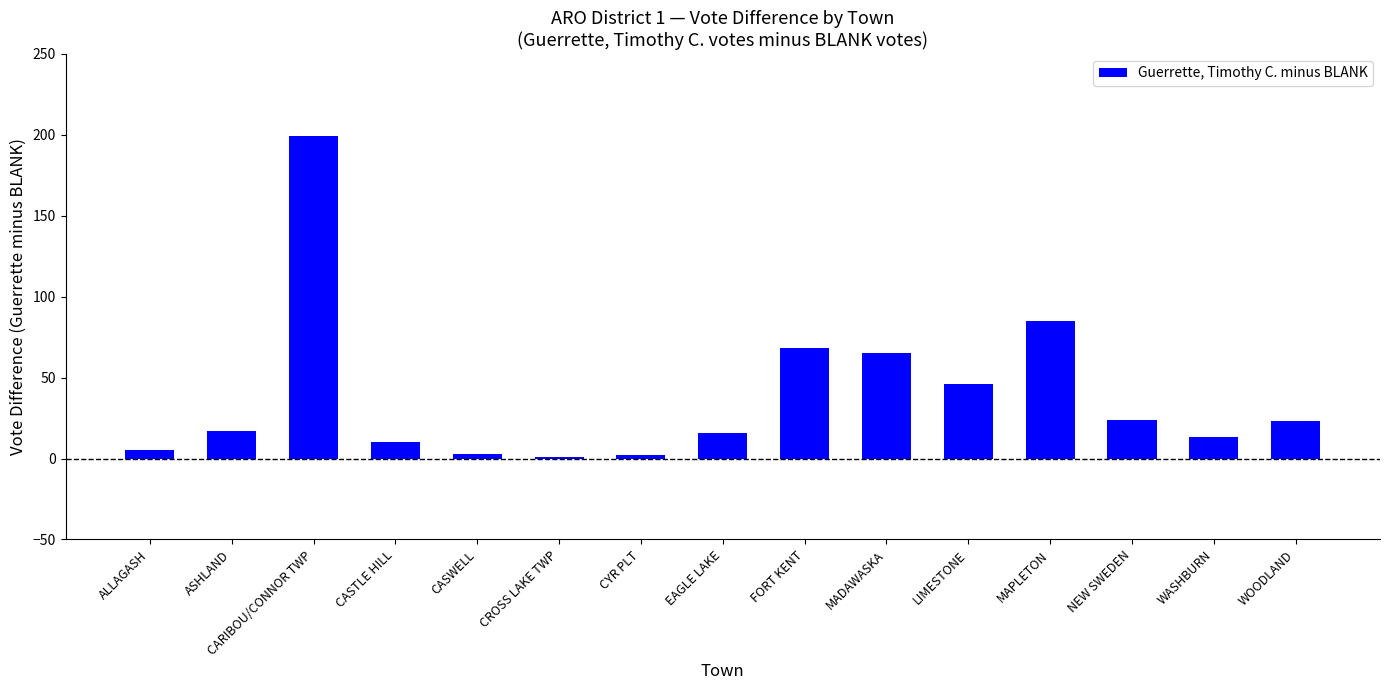

What is the label of the 4th bar from the left?

CASTLE HILL